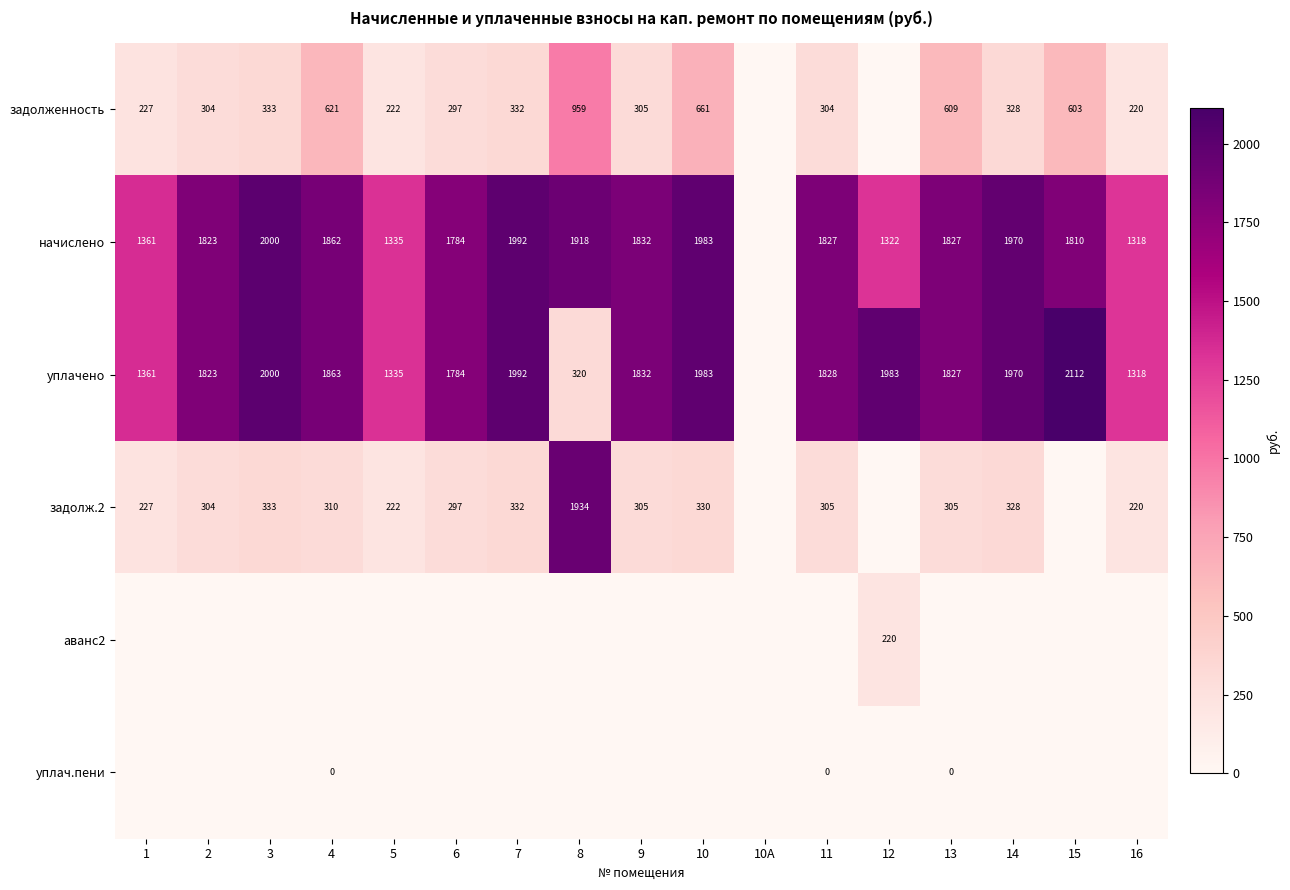

What is the difference between the начислено values at 4 and 8?

56